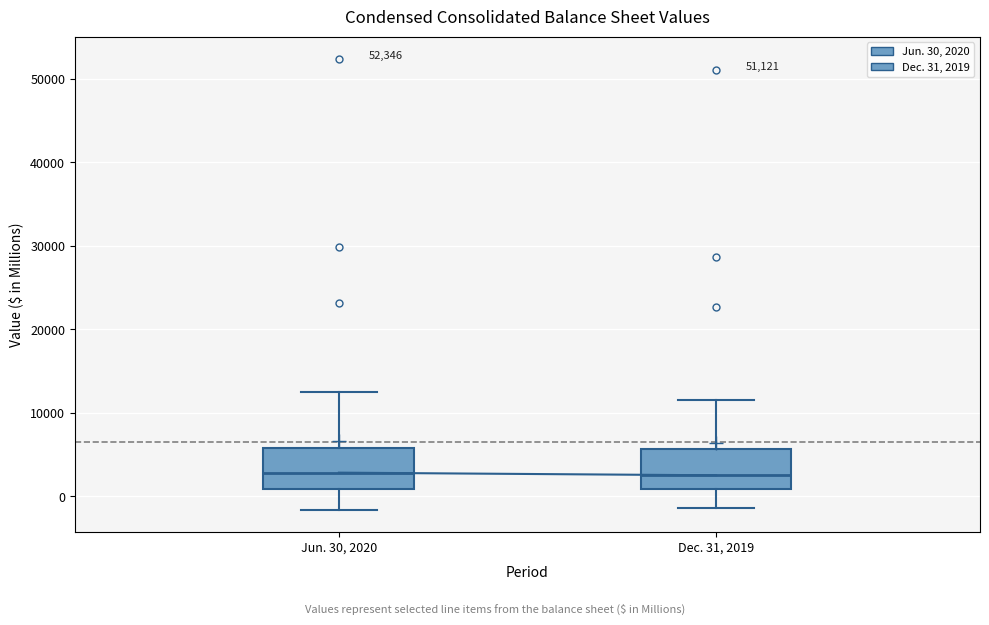

Reading left to right, read every box against the y-axis: the position of its median line, the range the box covers, and the ends of its whiskers. The values are not printed on the chart, so give them approximately, as read against the axis.

Jun. 30, 2020: median 3000, box 1000 to 6000, whiskers -2000 to 13000
Dec. 31, 2019: median 3000, box 1000 to 6000, whiskers -1000 to 12000